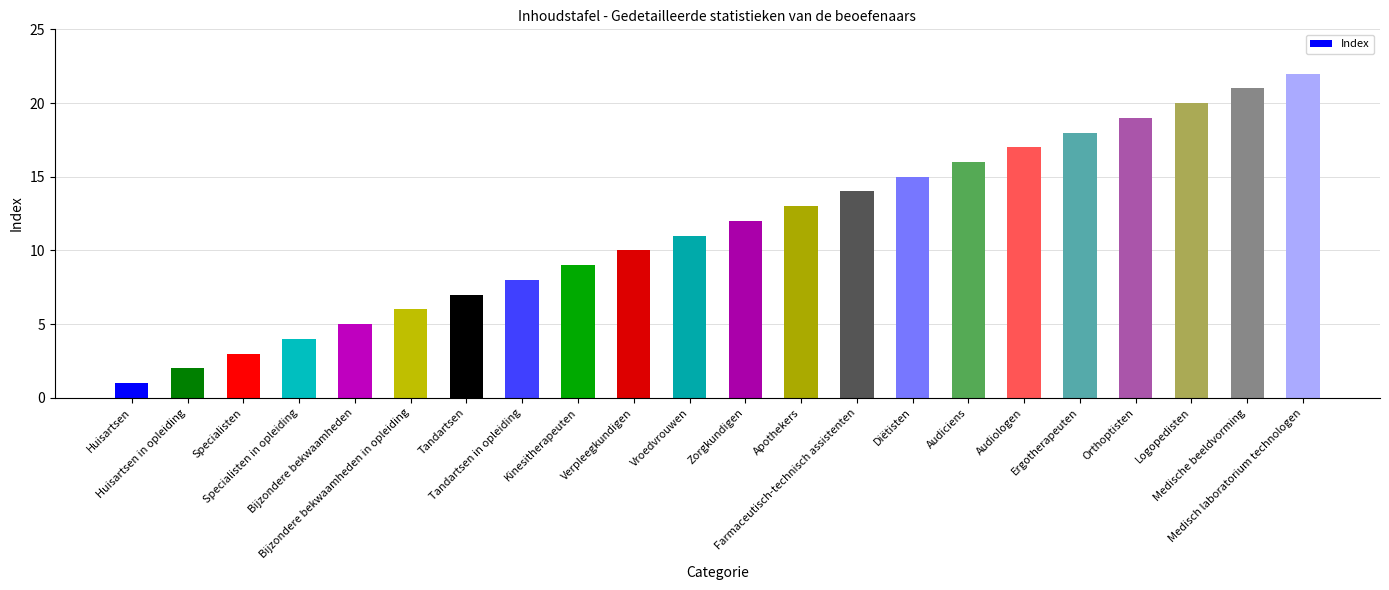

List the labels in order of value, largest first.

Medisch laboratorium technologen, Medische beeldvorming, Logopedisten, Orthoptisten, Ergotherapeuten, Audiologen, Audiciens, Diëtisten, Farmaceutisch-technisch assistenten, Apothekers, Zorgkundigen, Vroedvrouwen, Verpleegkundigen, Kinesitherapeuten, Tandartsen in opleiding, Tandartsen, Bijzondere bekwaamheden in opleiding, Bijzondere bekwaamheden, Specialisten in opleiding, Specialisten, Huisartsen in opleiding, Huisartsen